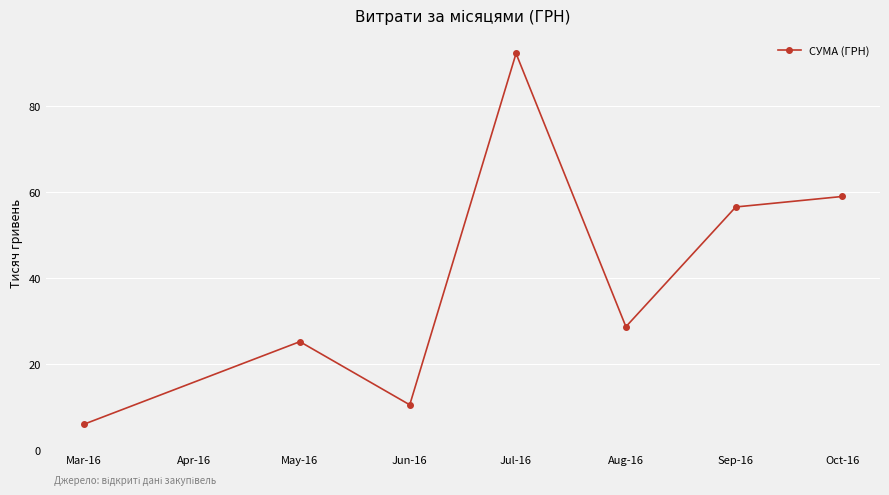

How many categories are shown in the chart?

7